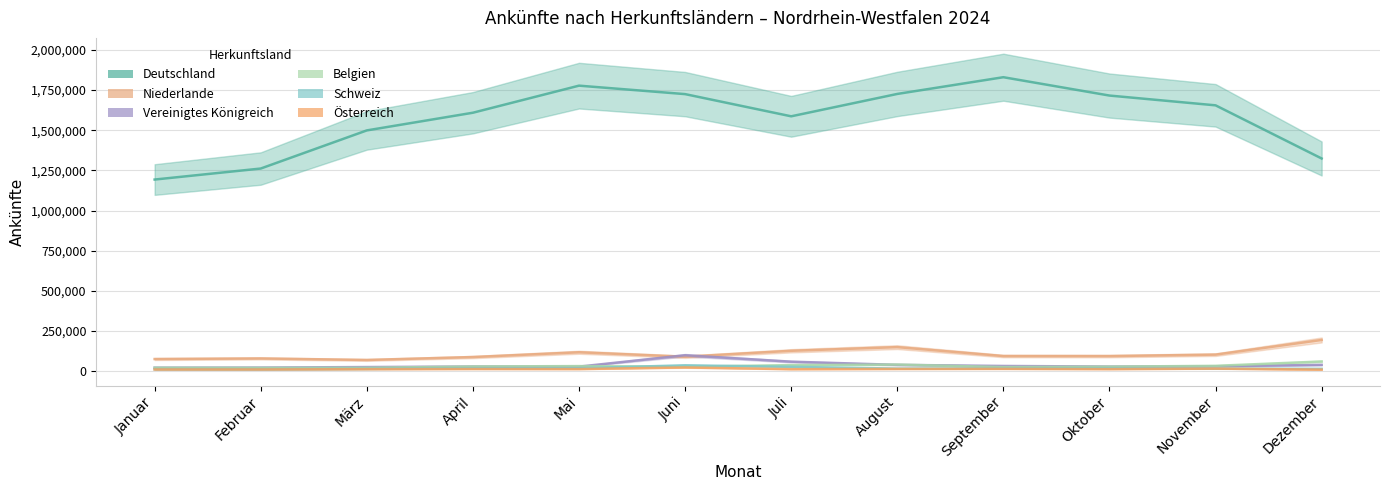

What is the sum of all Österreich values?

167429